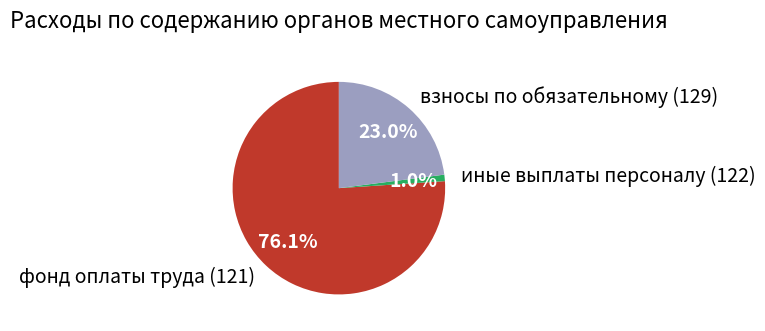

How many slices are in this pie chart?

3